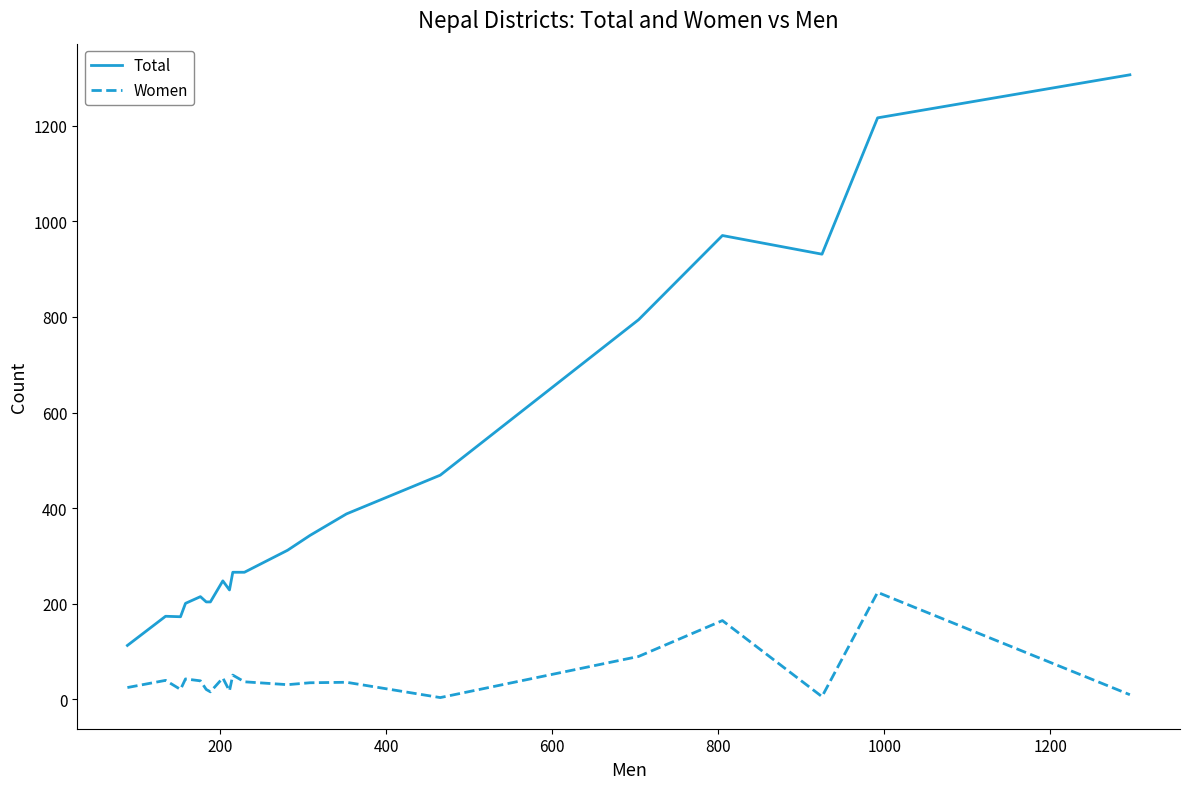

Rank the series by their average value, from lowest to highest.

Women, Total